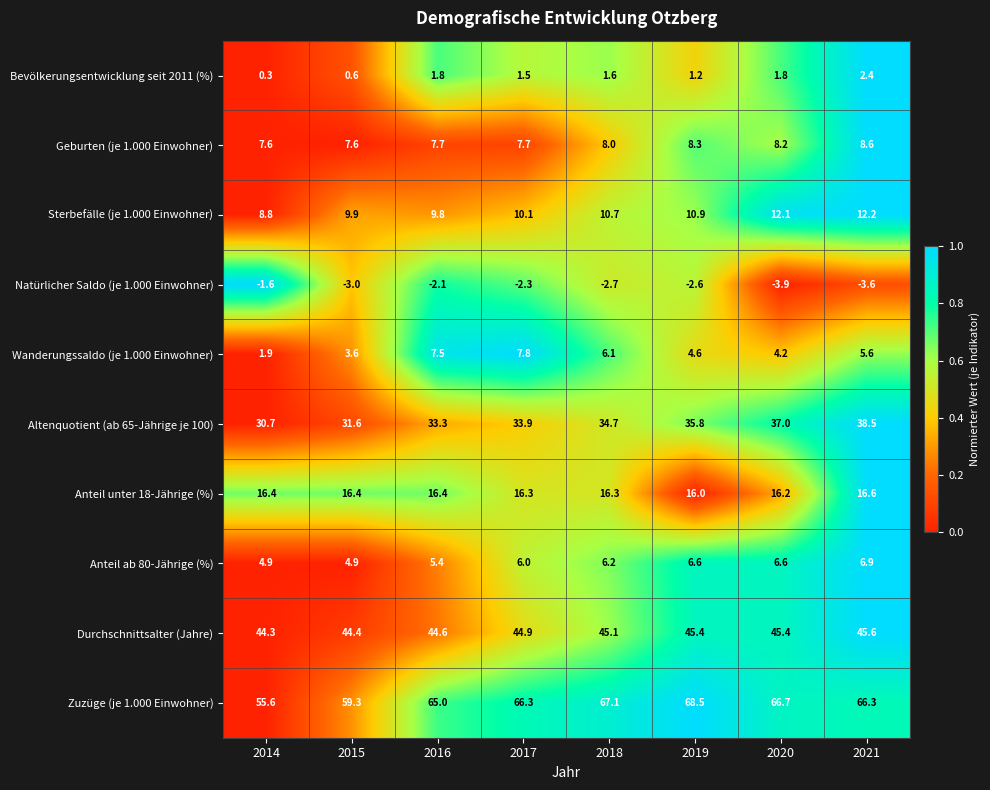

At which category does the chart reach its minimum across all series?

2020